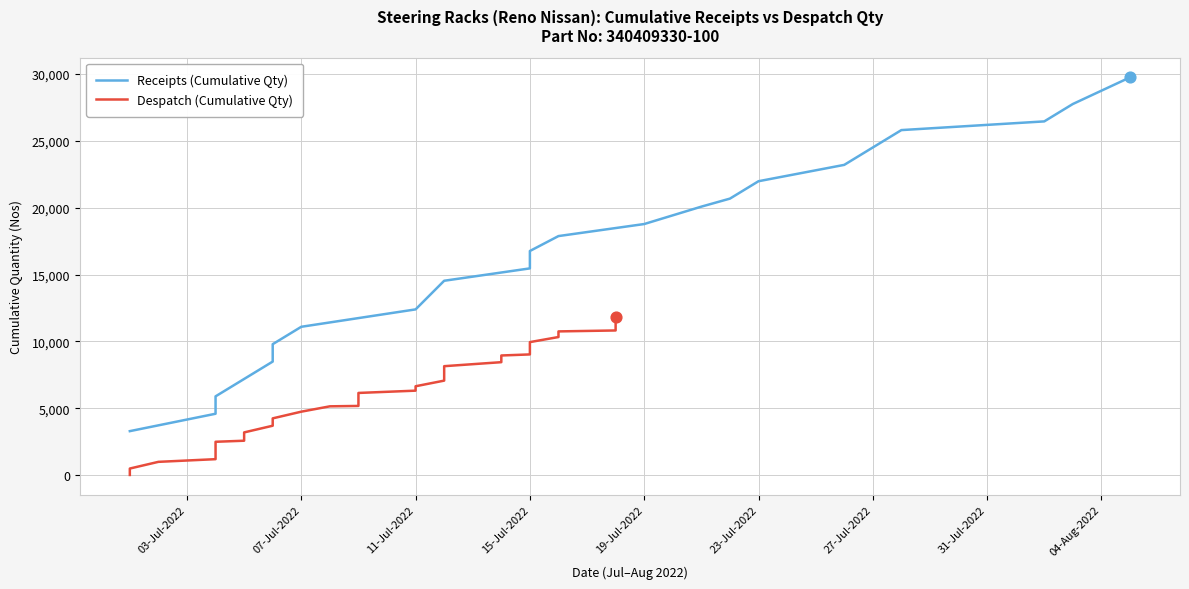

What is the ratio of the value at 09/07 to the value at 11/07?

1.0